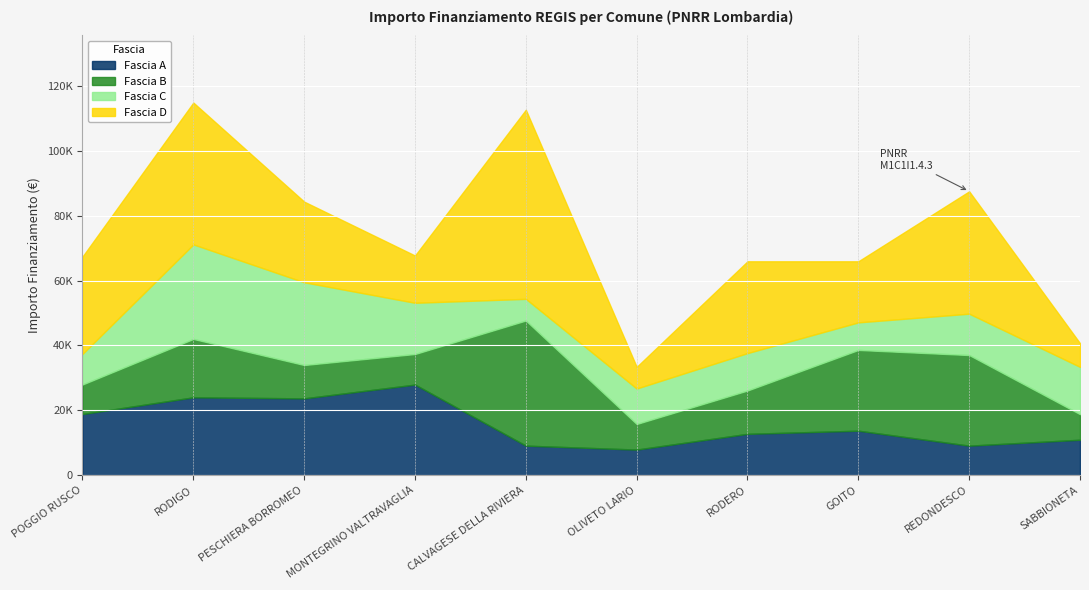

Which series has the largest range (max minus min)?

Fascia D